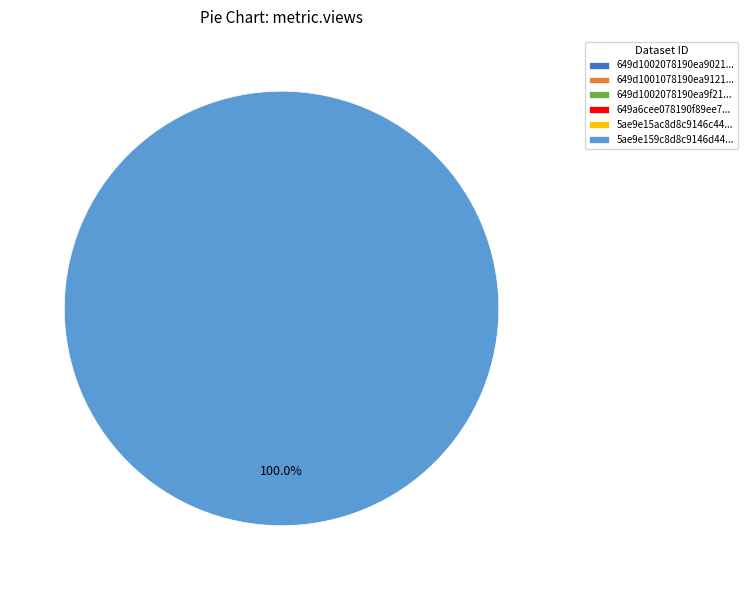

The 649d1002078190ea90217716 slice represents 7% of the pie. True or false?

False